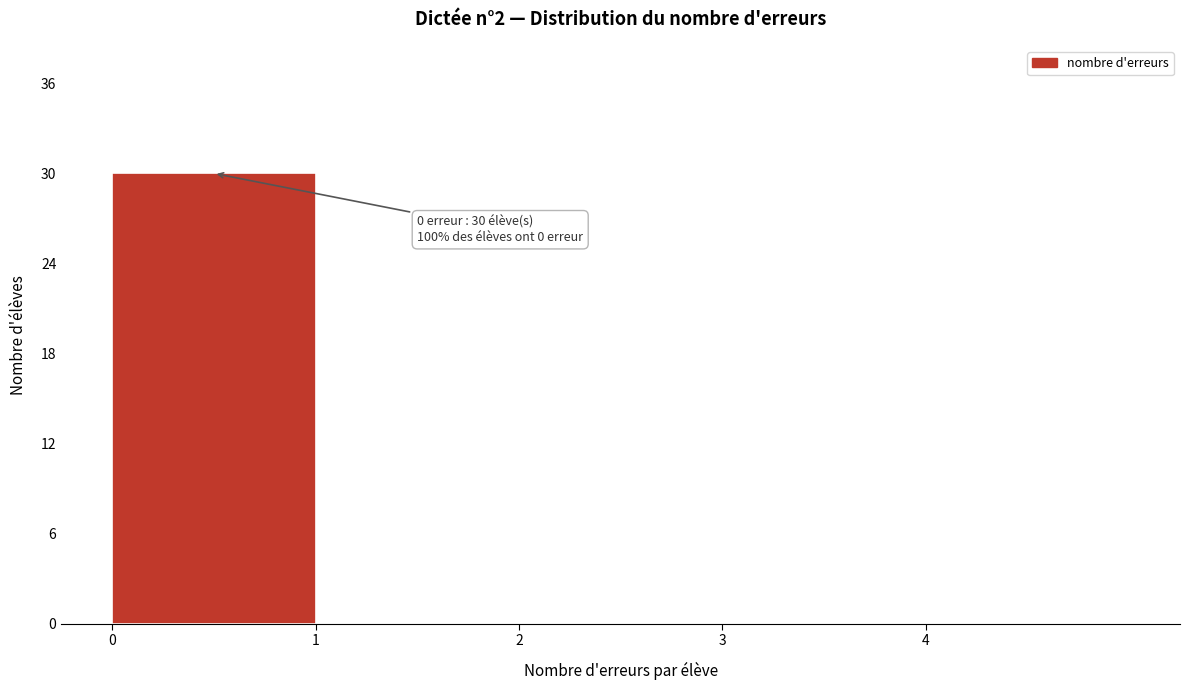

Which range on the x-axis has the tallest bar?

0 to 1